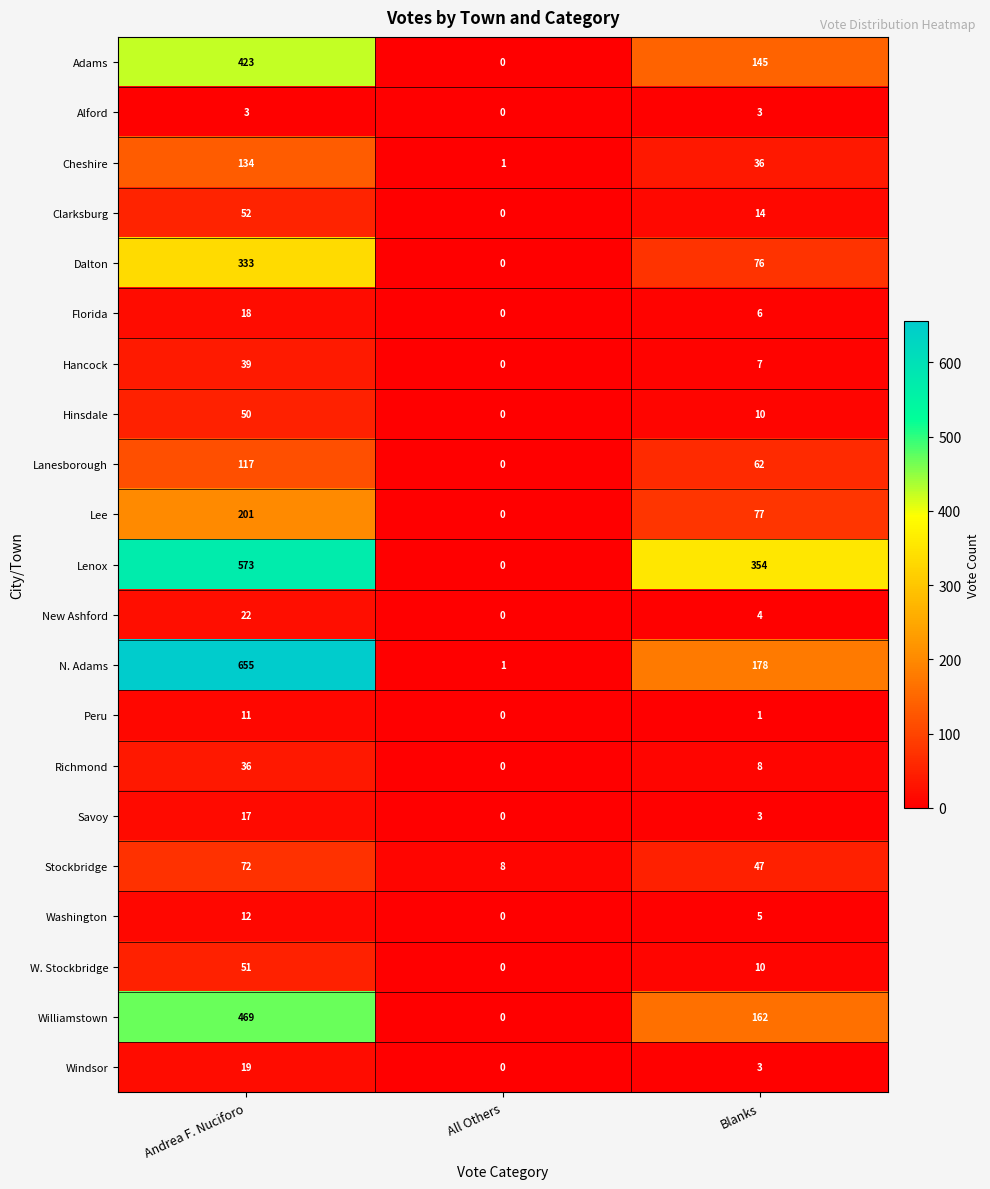

How many data points does each series have?

3